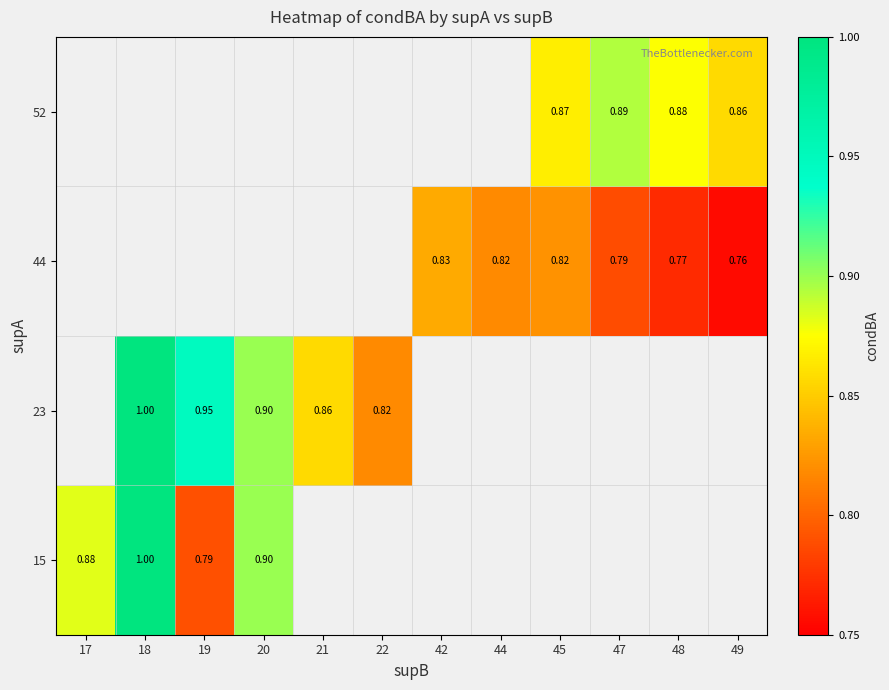

Rank the series by their maximum value, from highest to lowest.

15, 23, 44, 52